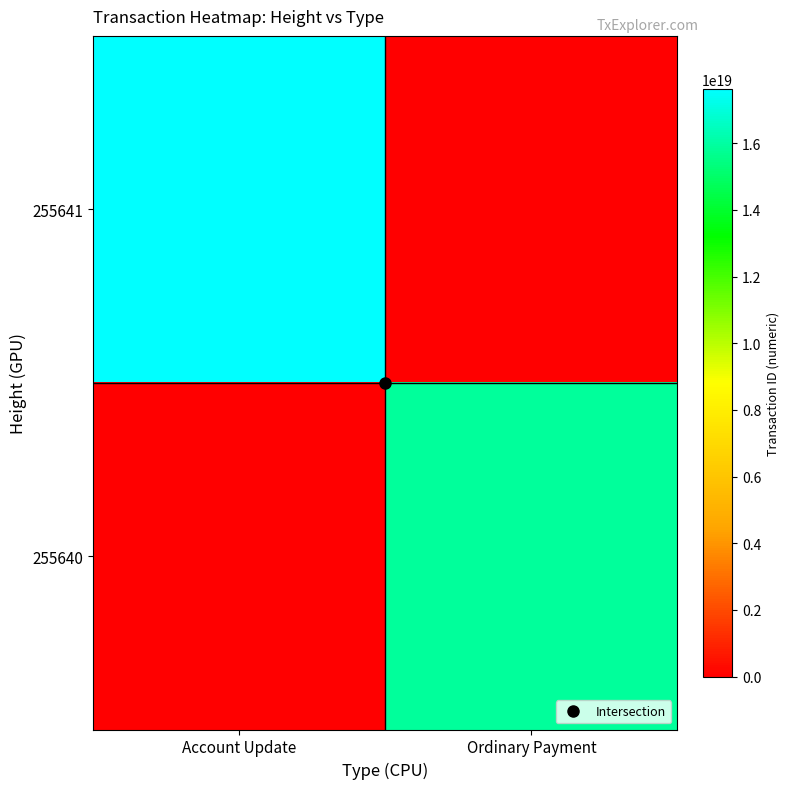

At how many categories does at least one series exceed 3368413877711256576?

2